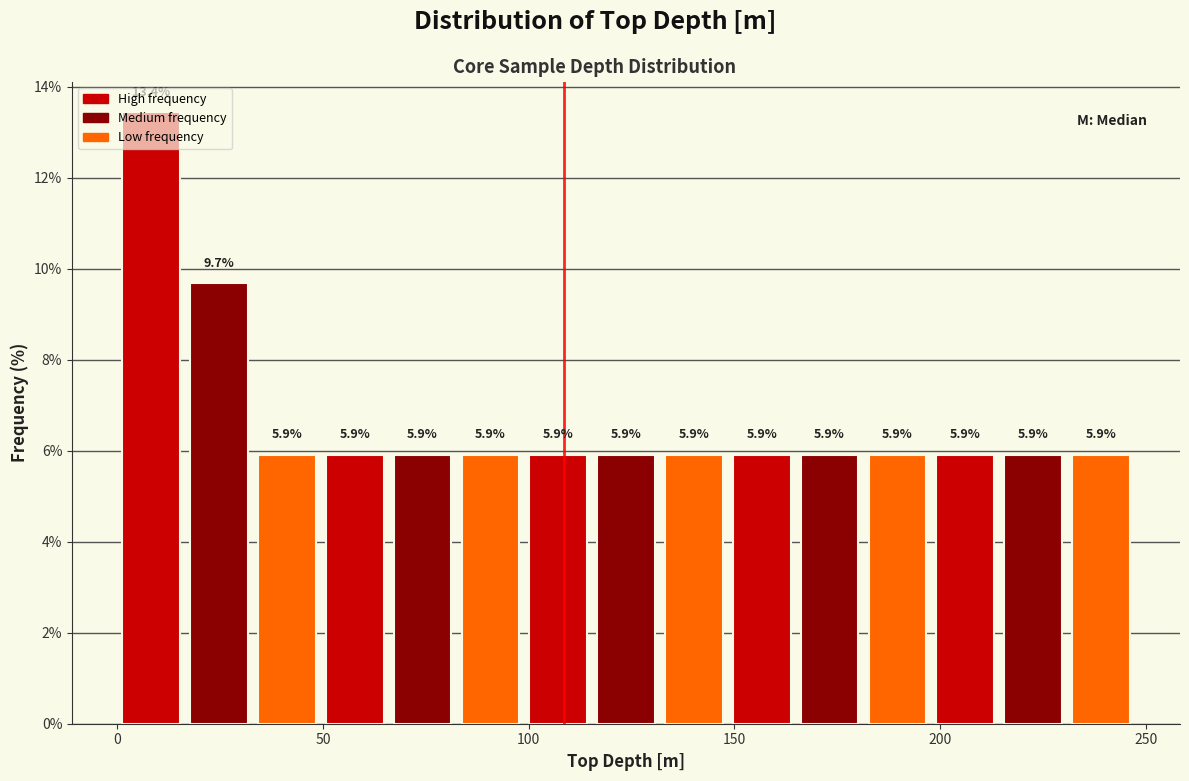

Around what value on the x-axis is the tallest bar? Give the approximate position of its centre, as read against the axis.

10